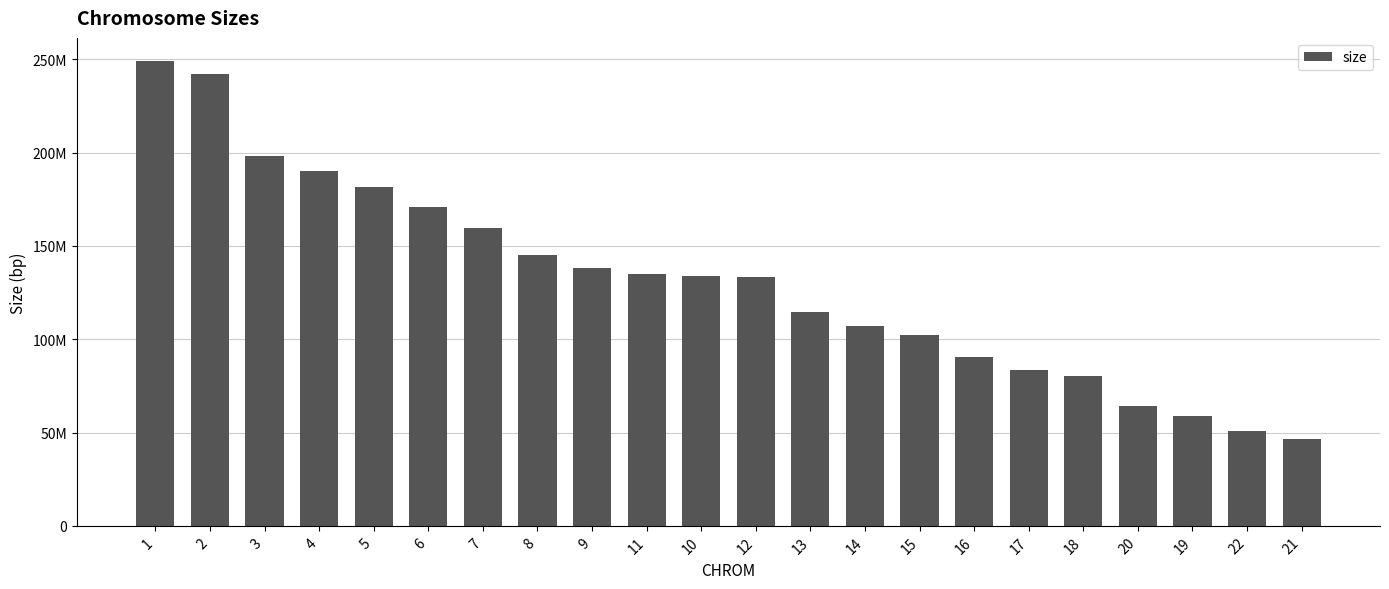

Are the bars horizontal?

No